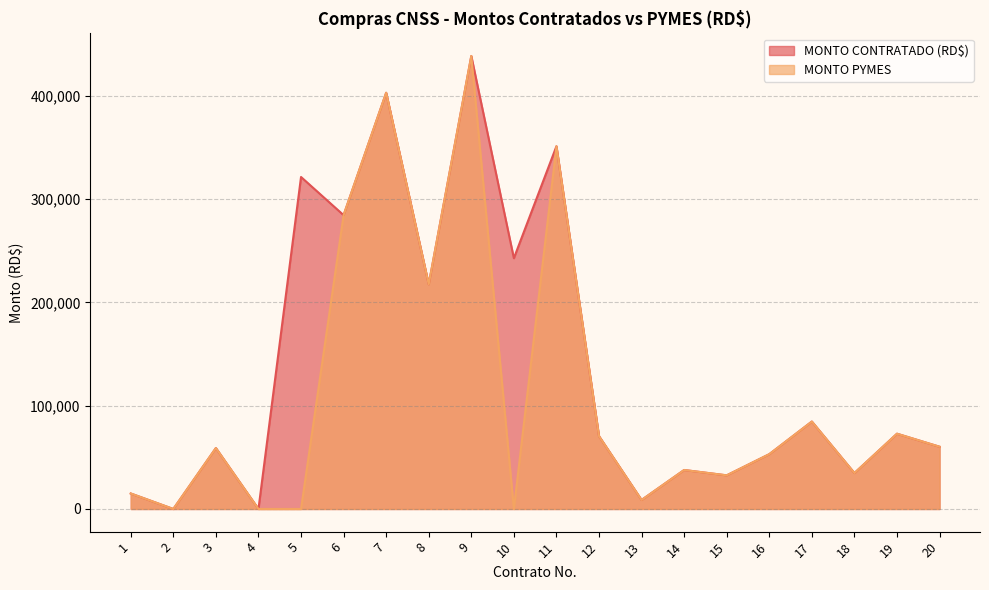

True or false: MONTO PYMES and MONTO CONTRATADO (RD$) cross at least once.

False